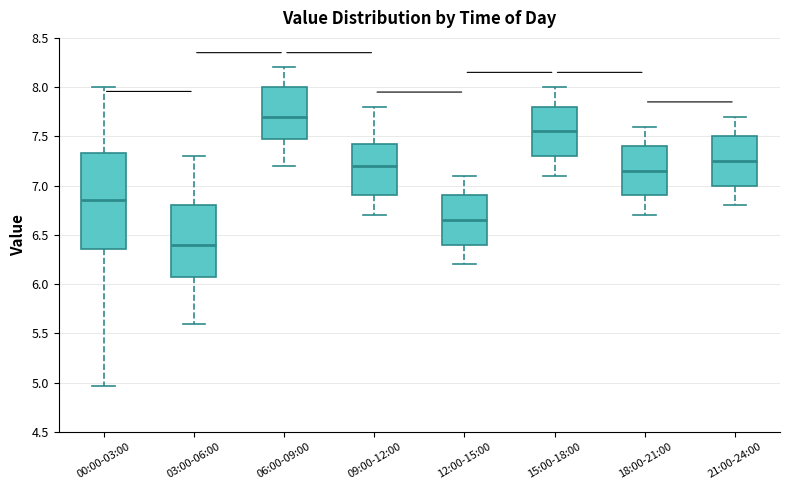

Comparing the boxes themselves (not the whiskers), which one is the tallest?

00:00-03:00